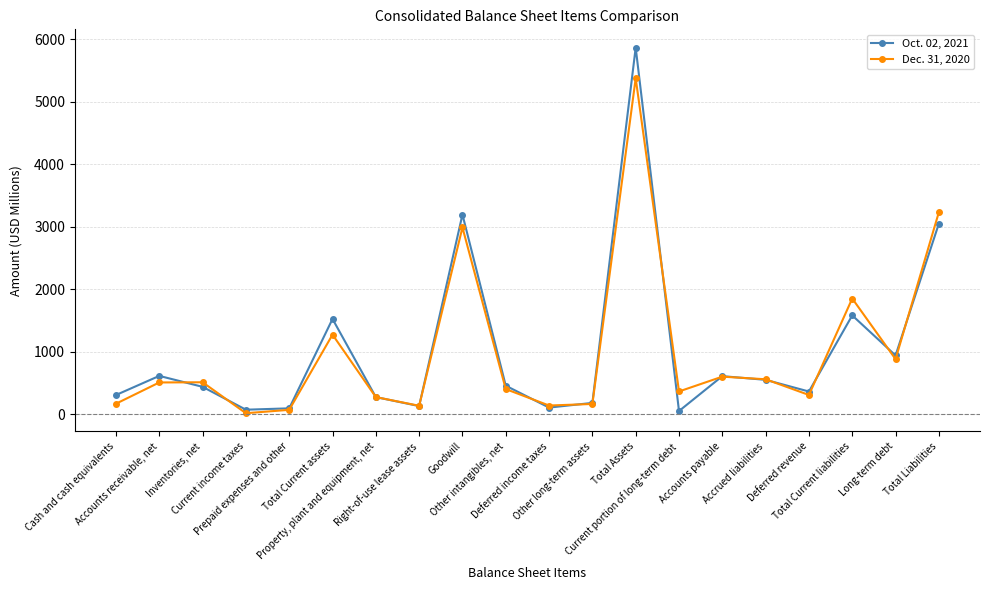

What is the label of the 12th point from the right?

Goodwill